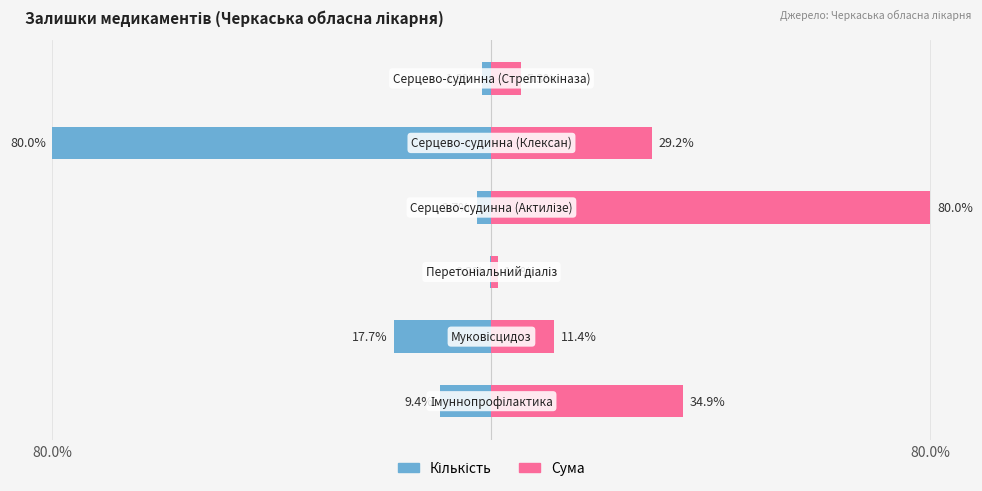

How many data points in Сума are less than 29?

3